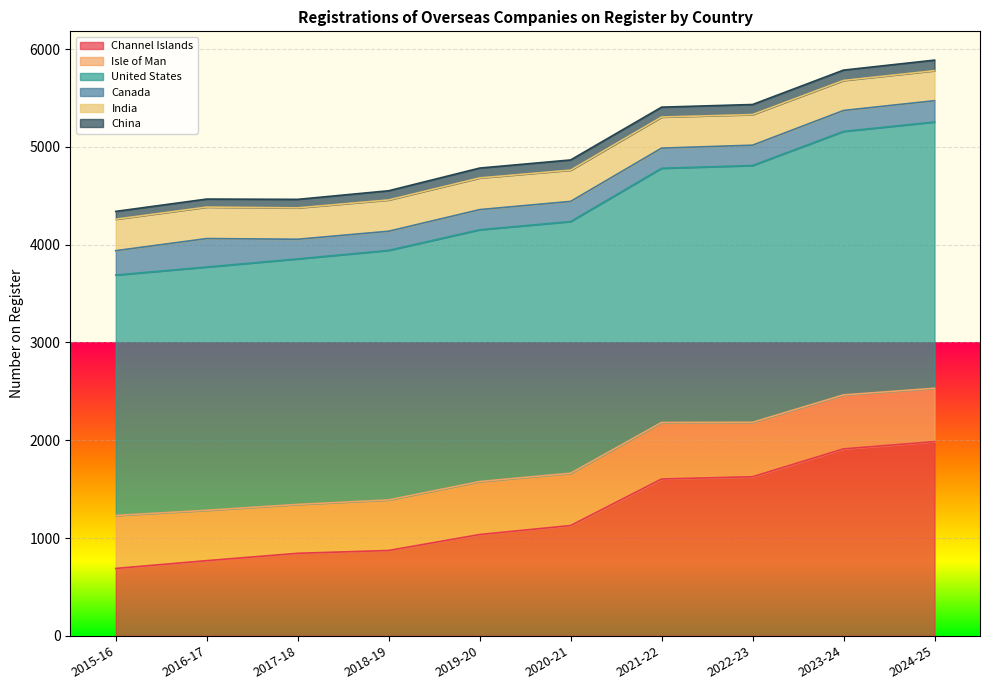

What is the total value across all series at 2016-17?

4467